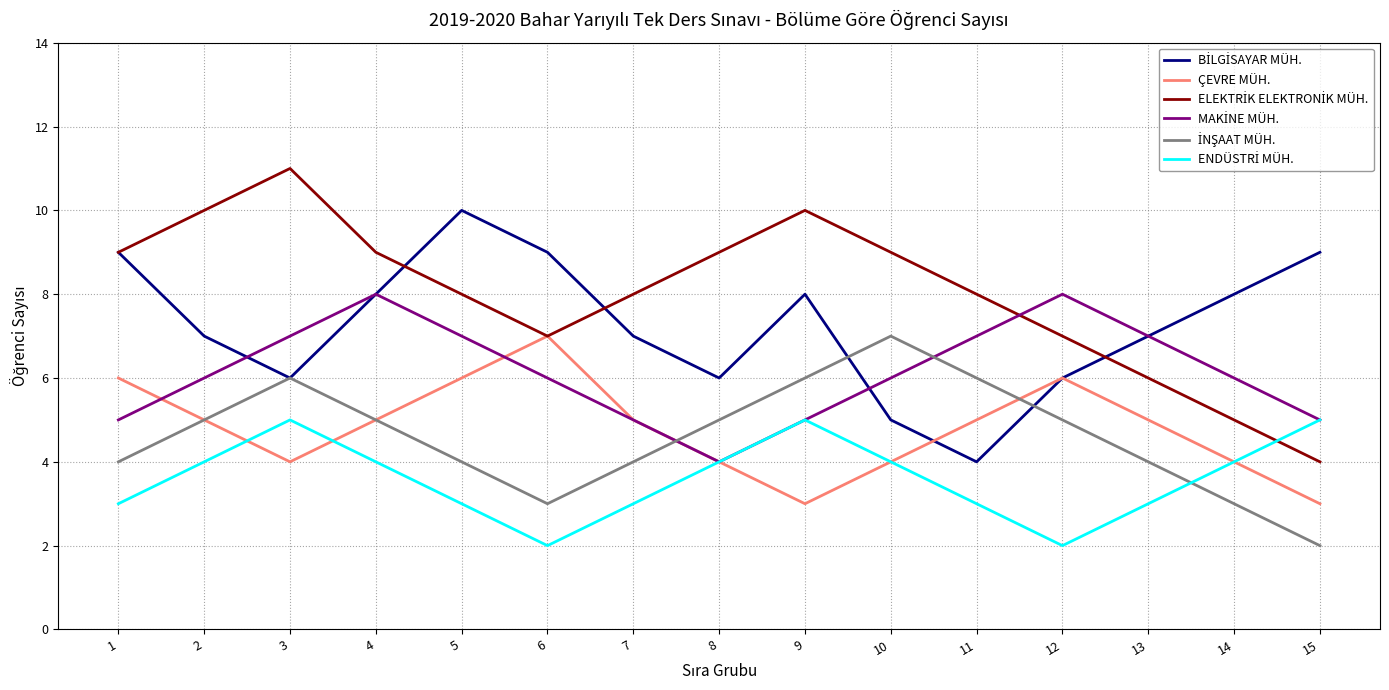

Which category has the highest value in the ÇEVRE MÜH. series?

6